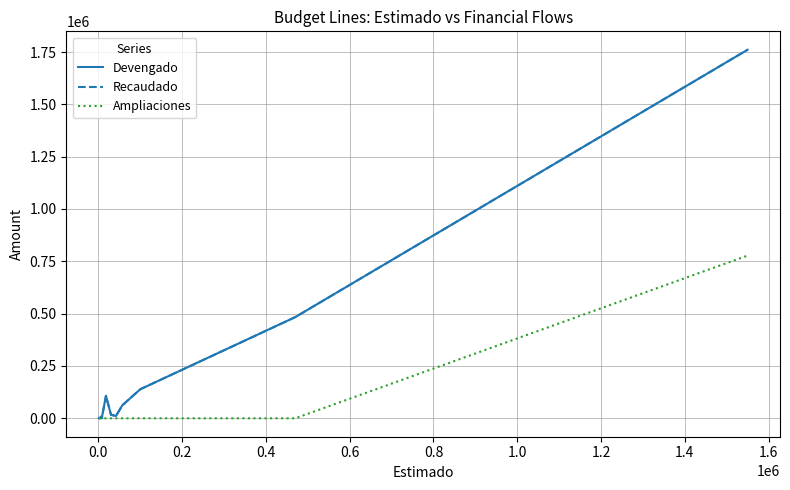

What is the value of the Devengado point at the 10th from the left?

16560.0